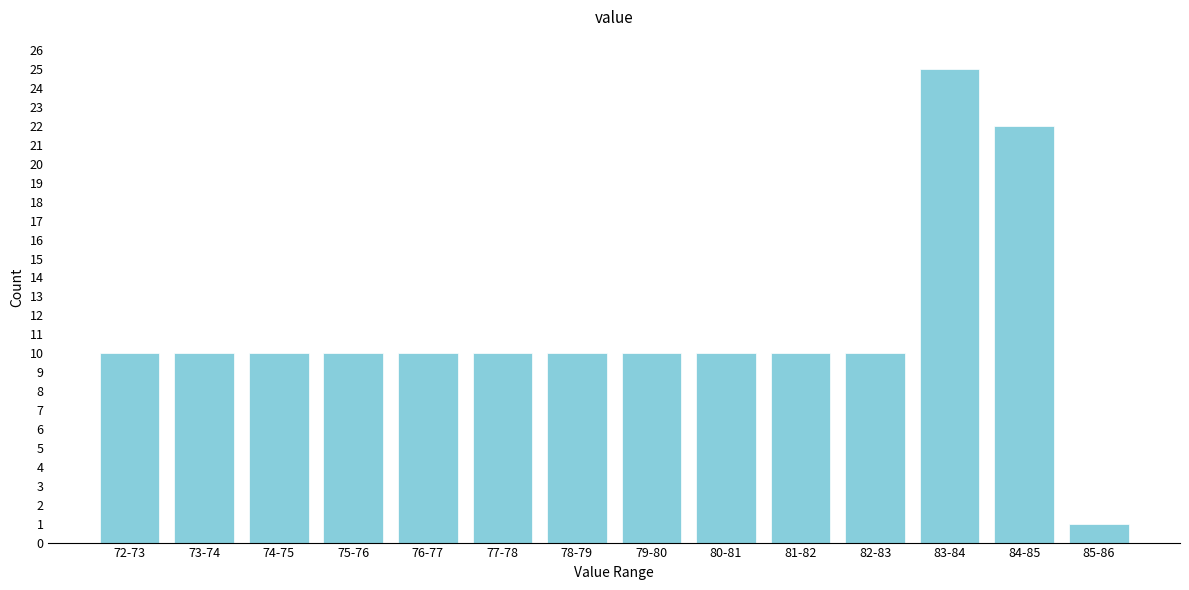

Reading left to right, list all the values displayed in this chart.

72-73=10	73-74=10	74-75=10	75-76=10	76-77=10	77-78=10	78-79=10	79-80=10	80-81=10	81-82=10	82-83=10	83-84=25	84-85=22	85-86=1